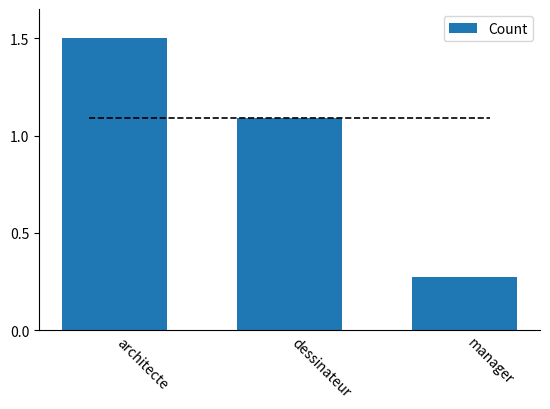

What is the sum of all values?

2.9